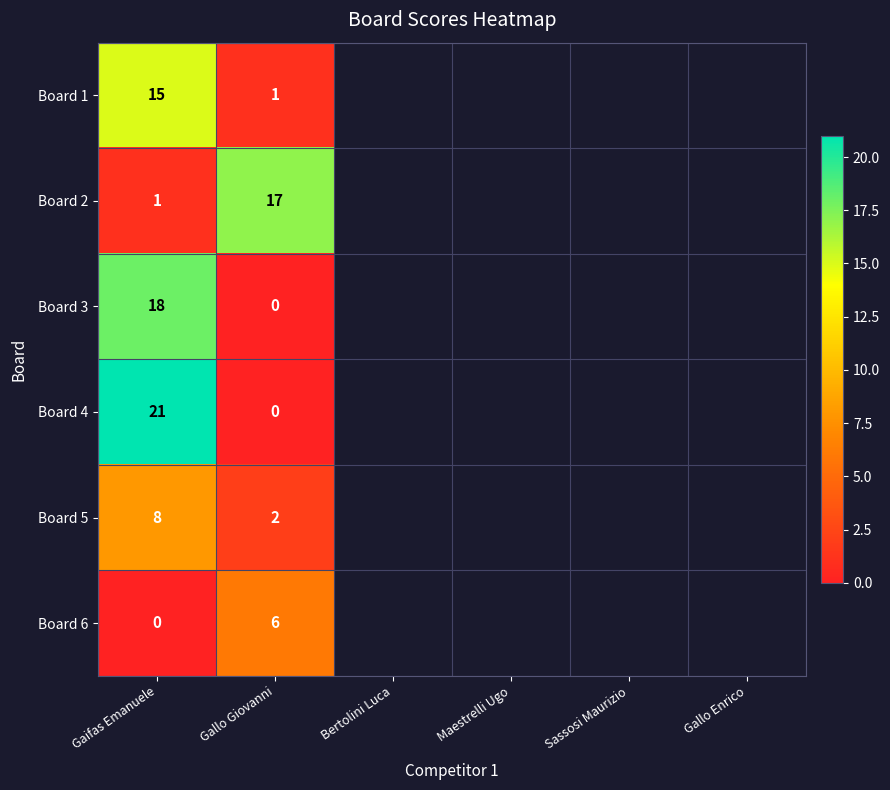

Is it true that Board 4 equals 21 at Gaifas Emanuele?

True